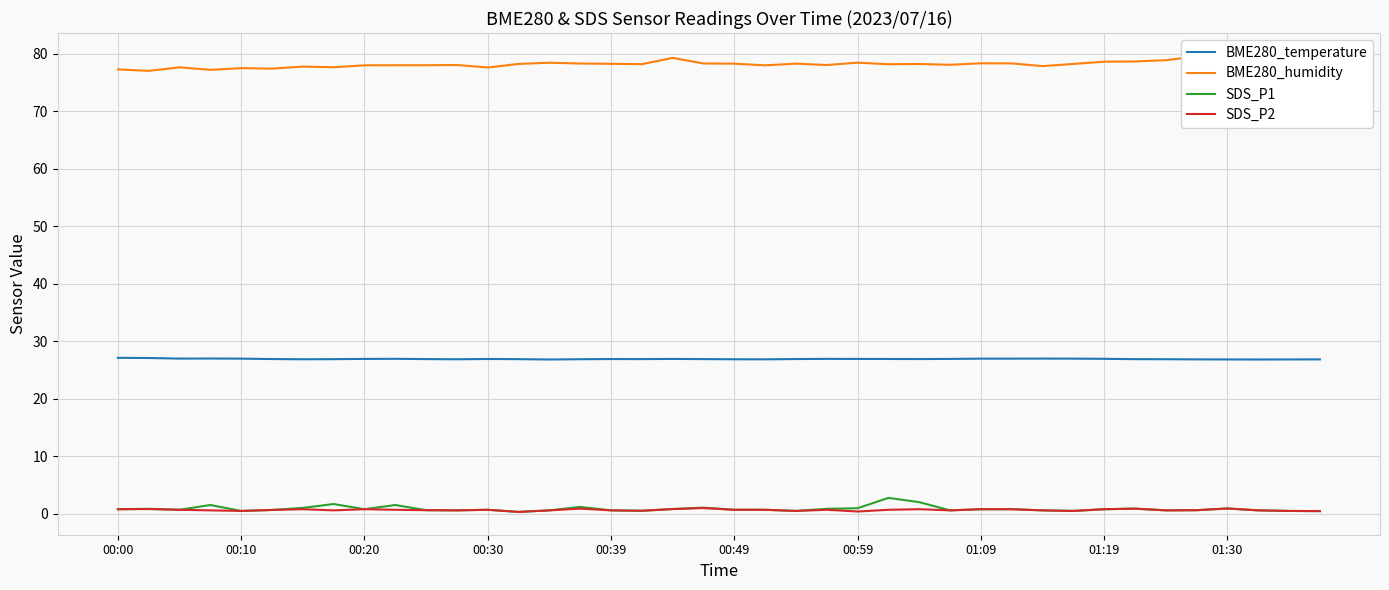

True or false: SDS_P2 and SDS_P1 intersect in this chart.

False